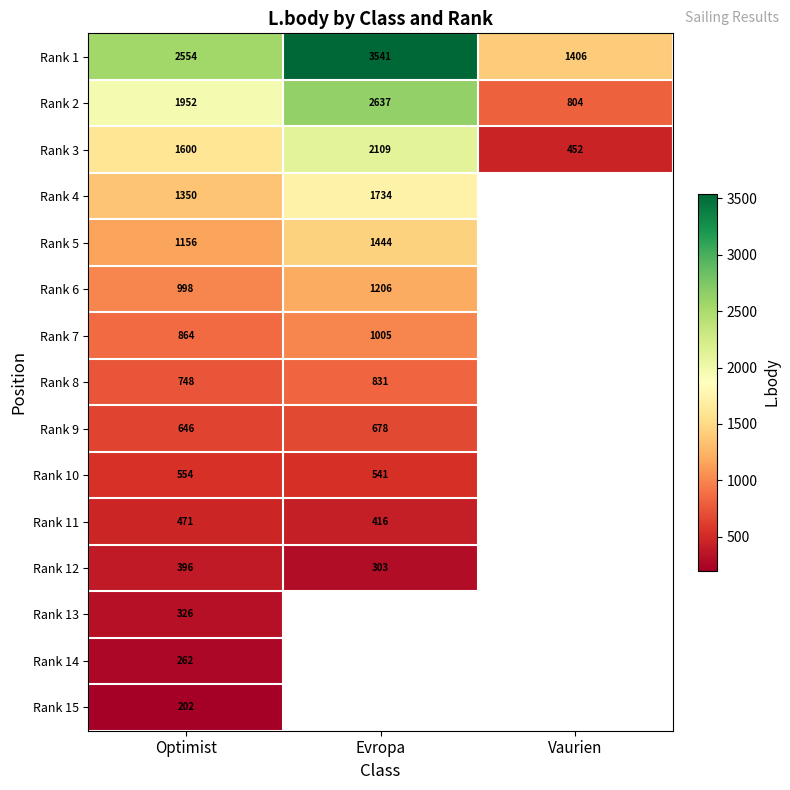

At Optimist, list the series in order from largest to smallest.

Rank 1, Rank 2, Rank 3, Rank 4, Rank 5, Rank 6, Rank 7, Rank 8, Rank 9, Rank 10, Rank 11, Rank 12, Rank 13, Rank 14, Rank 15